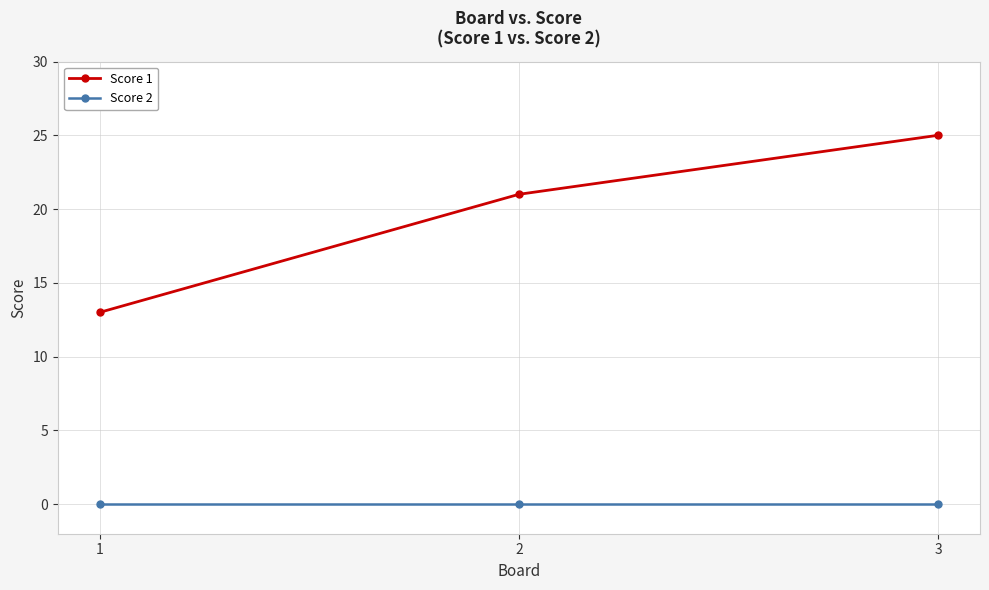

At 2, list the series in order from largest to smallest.

Score 1, Score 2